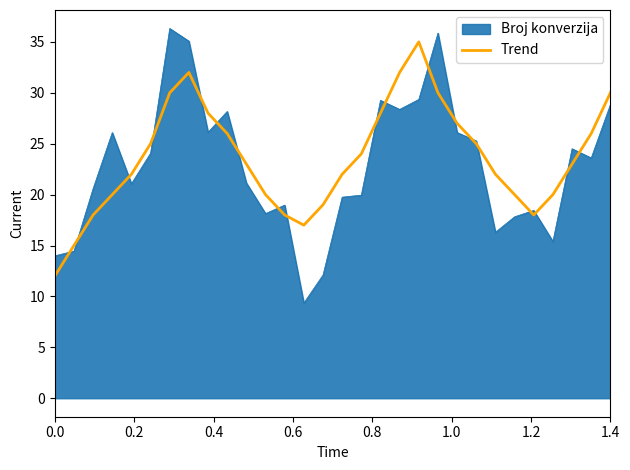

Which series has the widest spread of values?

Broj konverzija